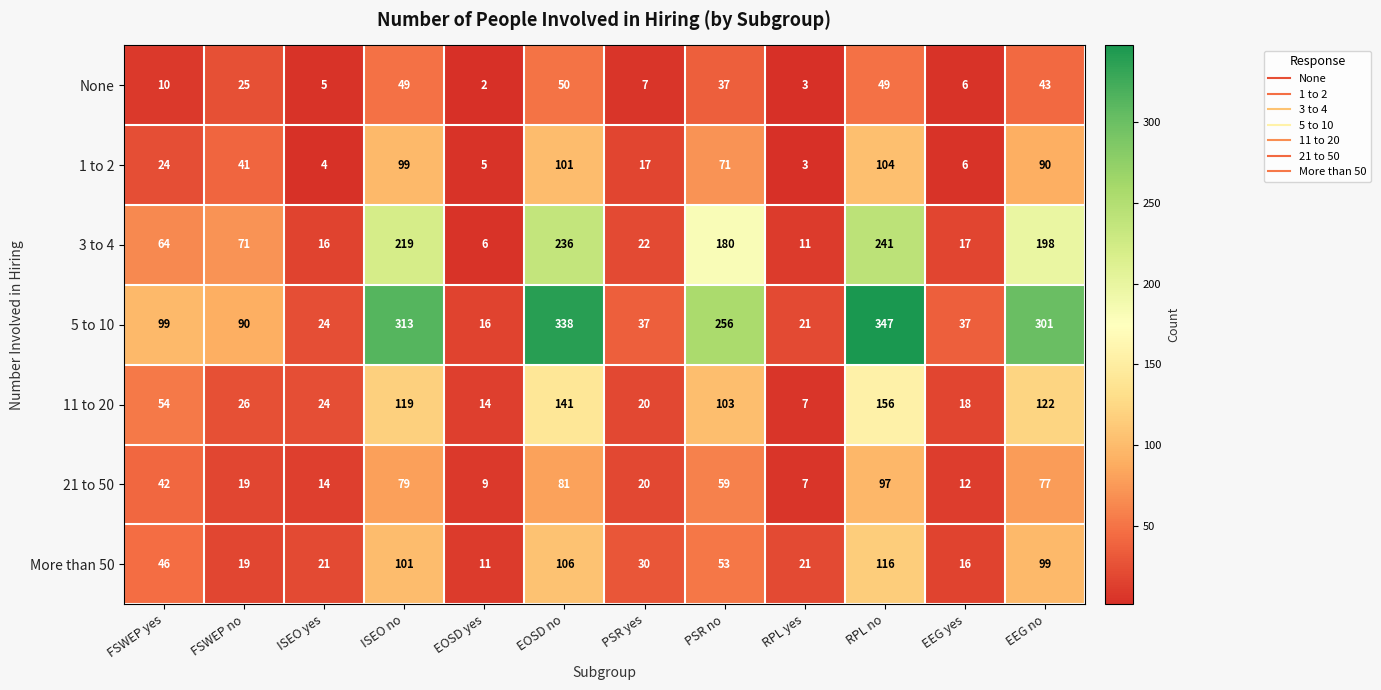

Which series has the largest total across all categories?

5 to 10